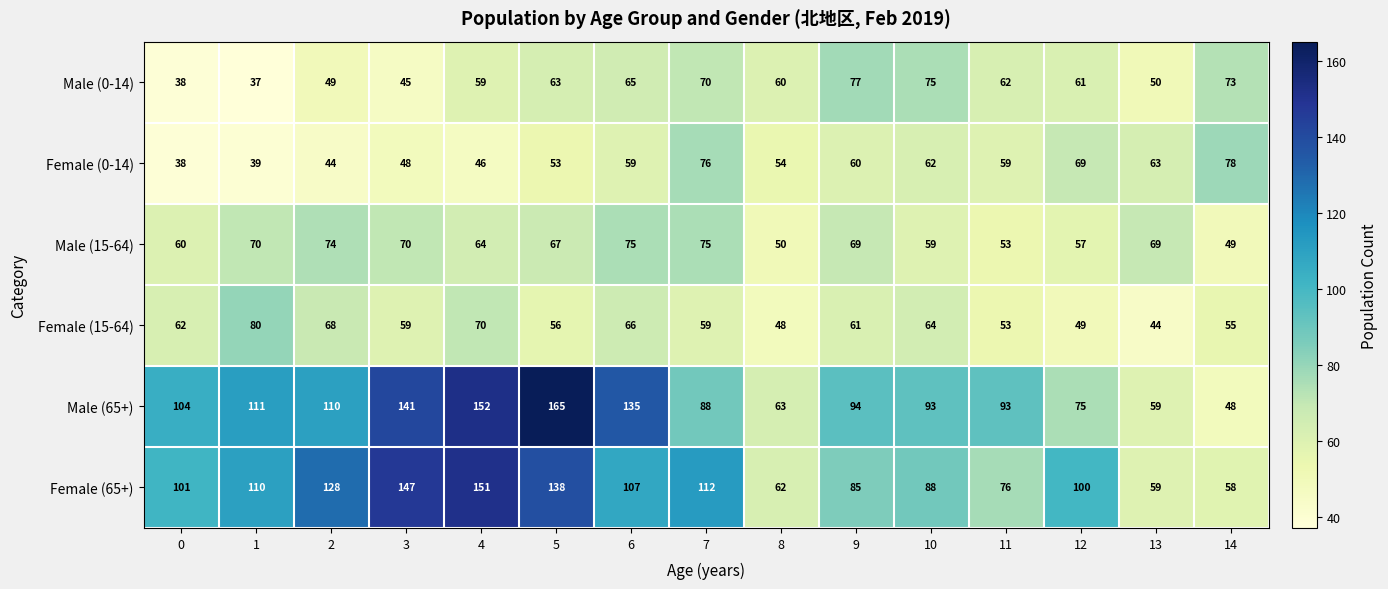

How many categories are shown in the chart?

15